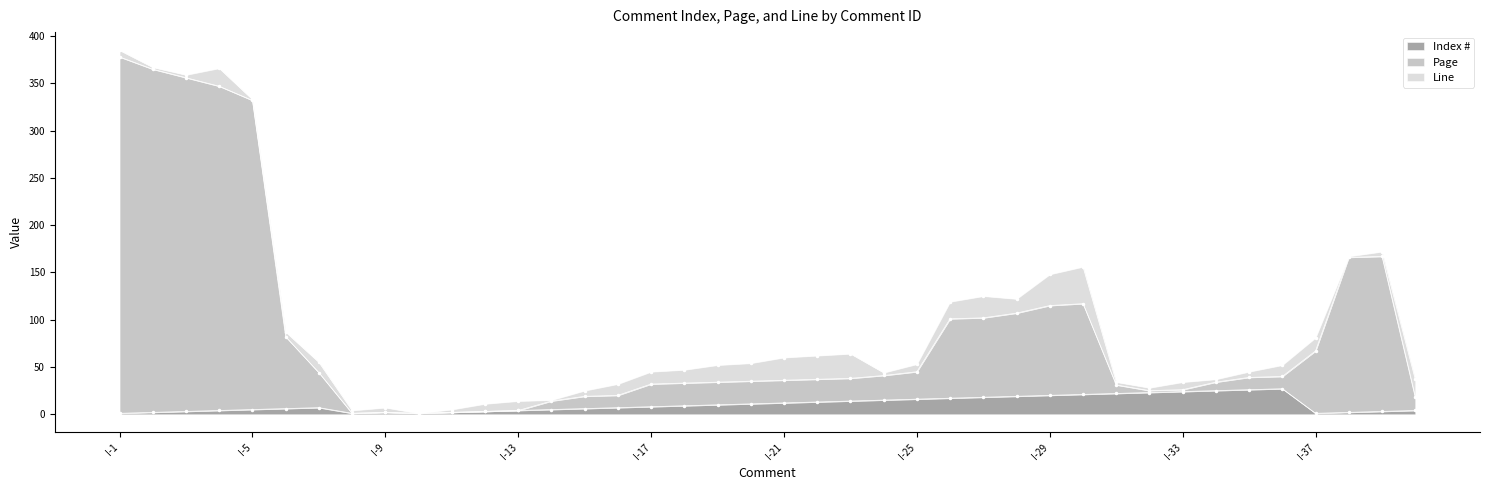

The value of Index # at I-29 is 33. True or false?

False